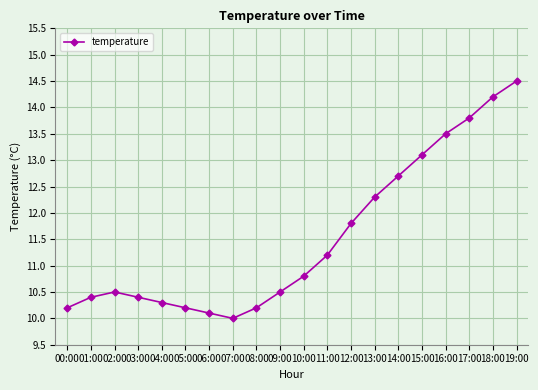

How many points are lower than both their immediate neighbors (excluding endpoints)?

1